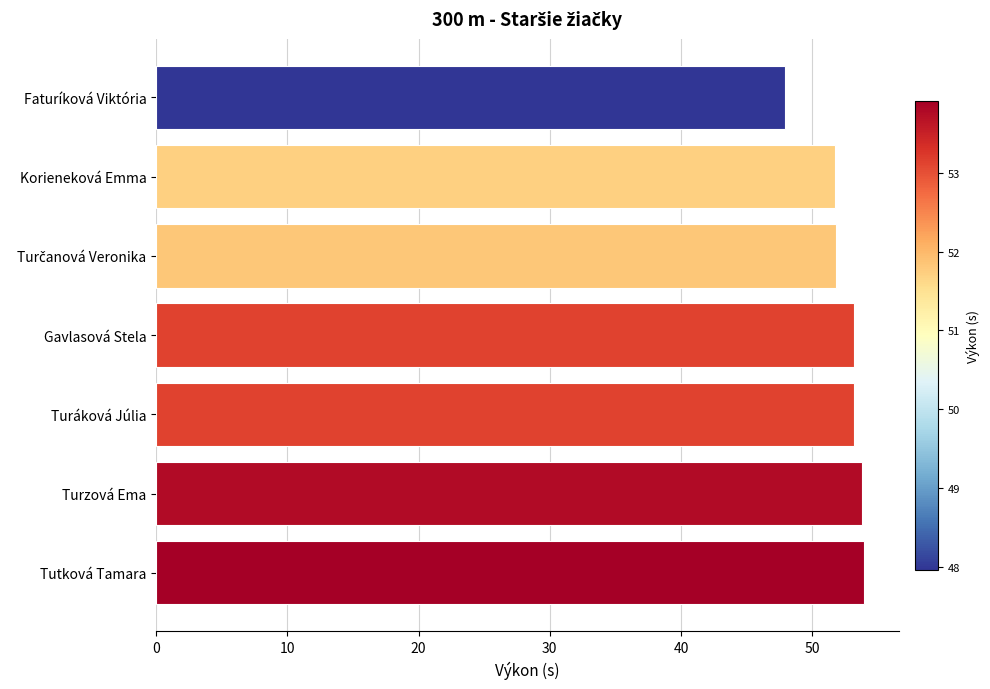

What is the approximate value at Turzová Ema?

53.8